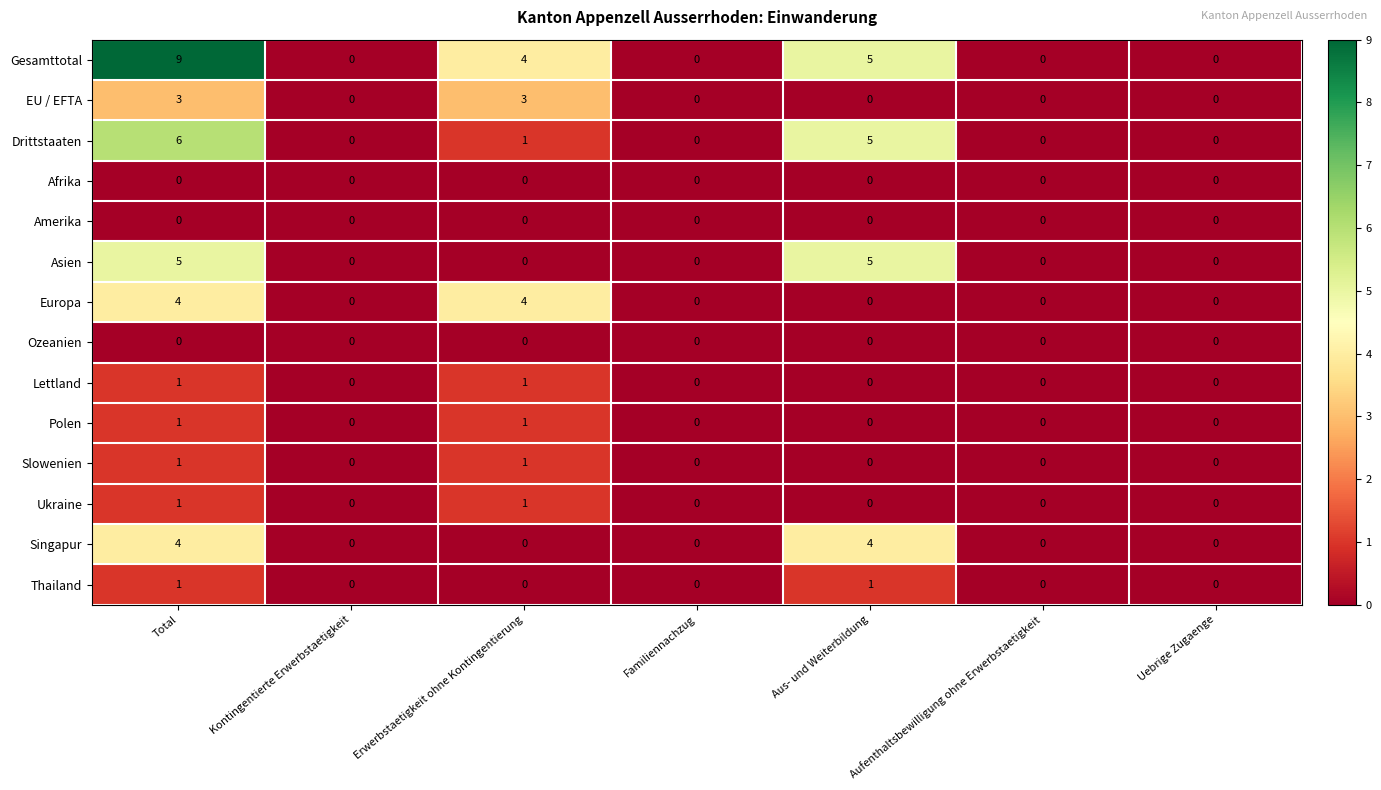

How many distinct data groups are displayed?

14